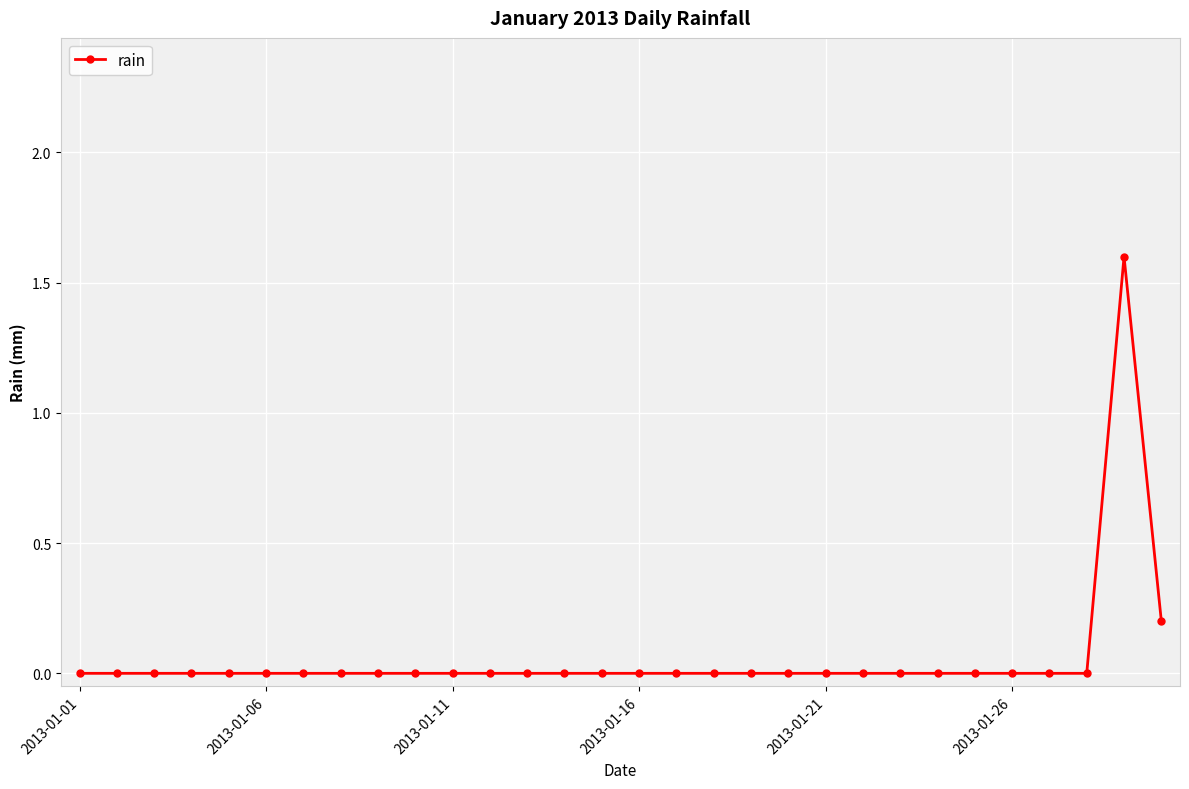

What is the difference between the maximum and minimum values?

1.6